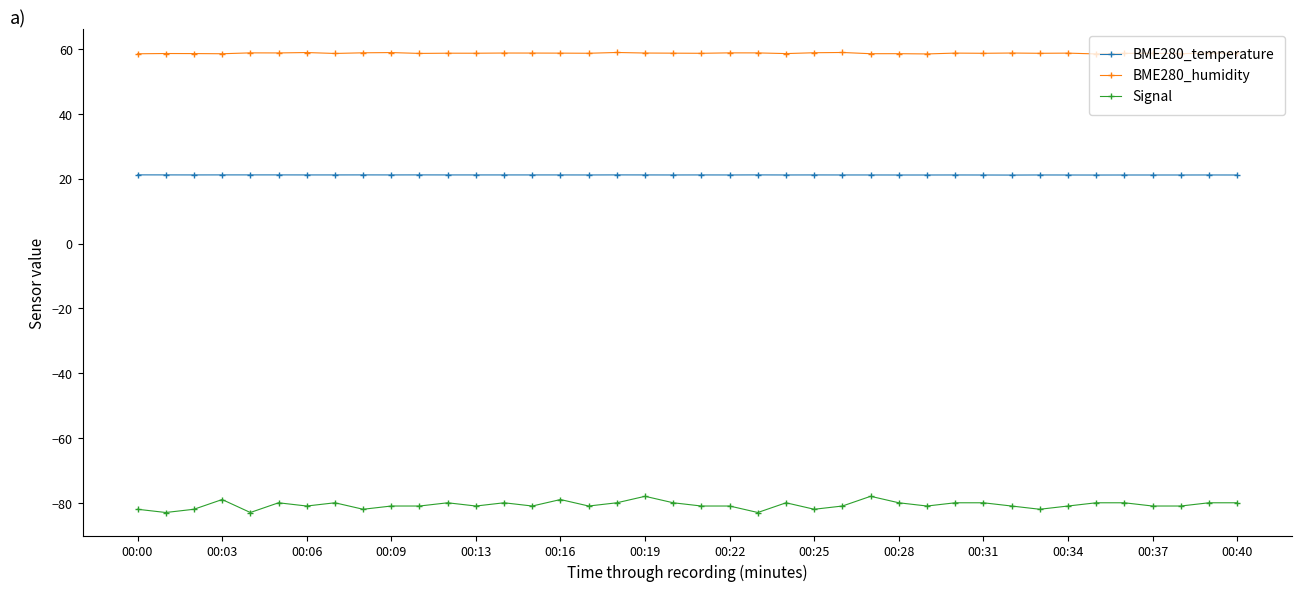

What is the sum of all BME280_humidity values?

2349.4